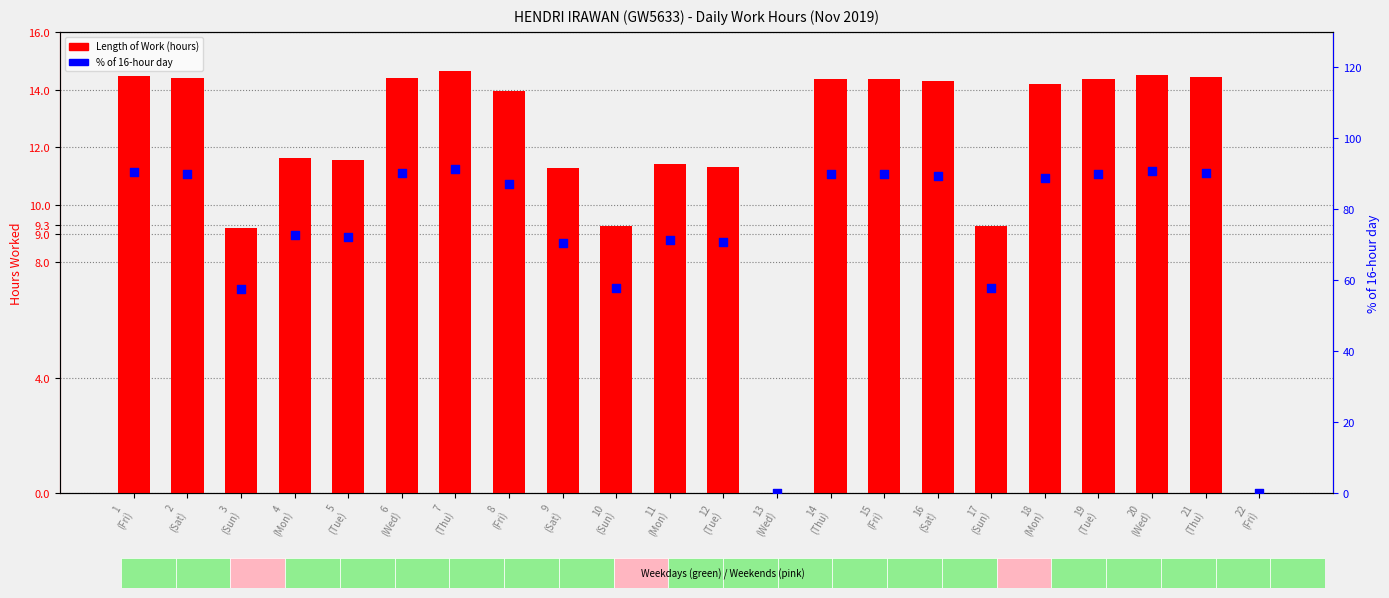

Which series reaches the minimum Y coordinate?

Length of Work (hours)